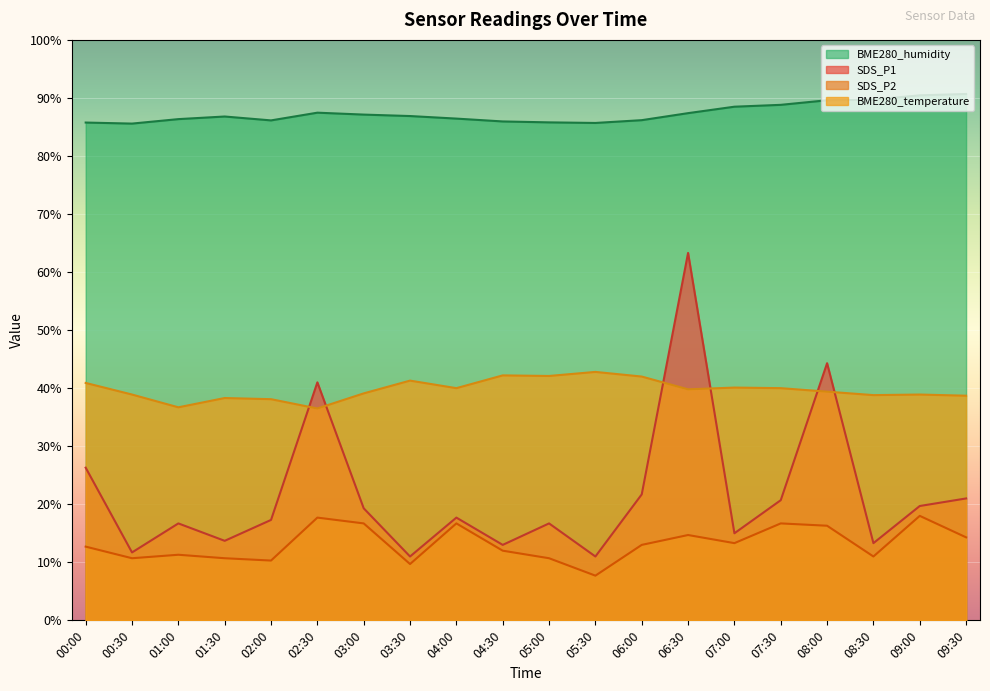

Which category has the highest value across all series?

09:30